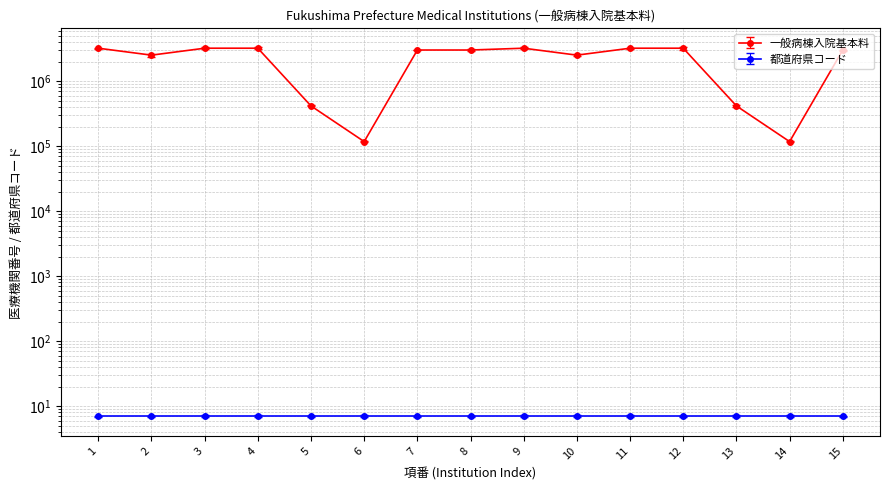

The chart shows a value of 4887837 at 1. True or false?

False